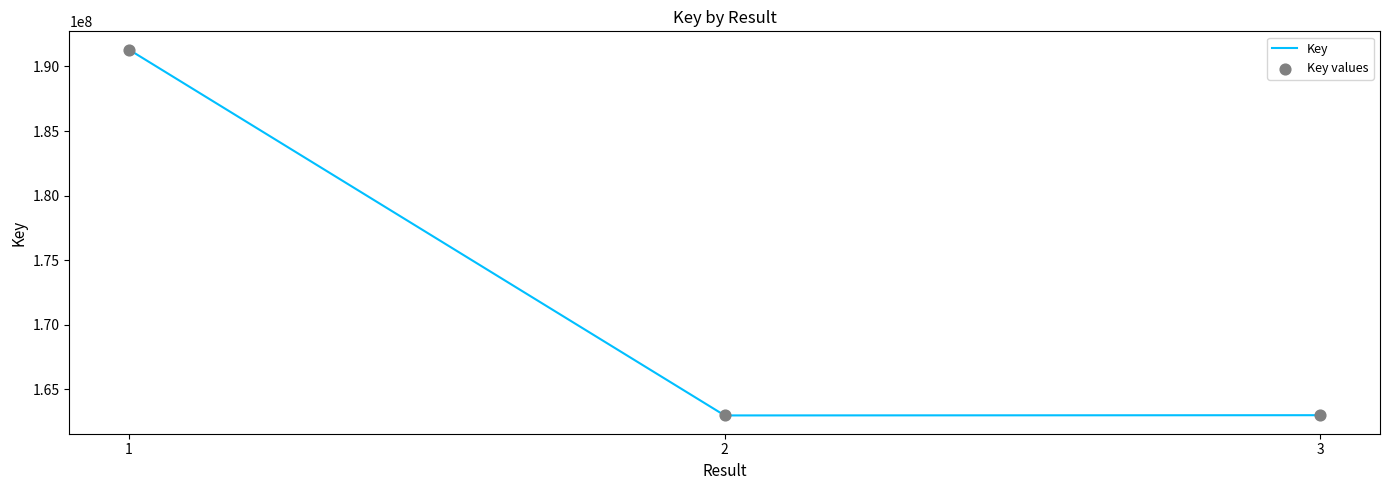

The value at 2 is 162990776. True or false?

True